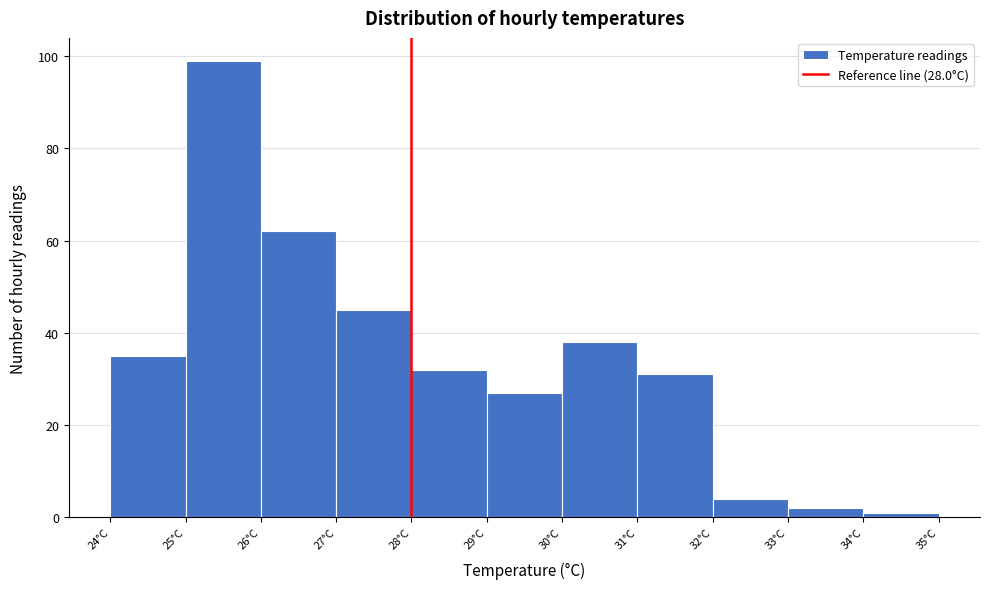

What is the height of the bar covering 26 to 27 on the x-axis? The values are not printed on the chart, so give them approximately, as read against the axis.

62